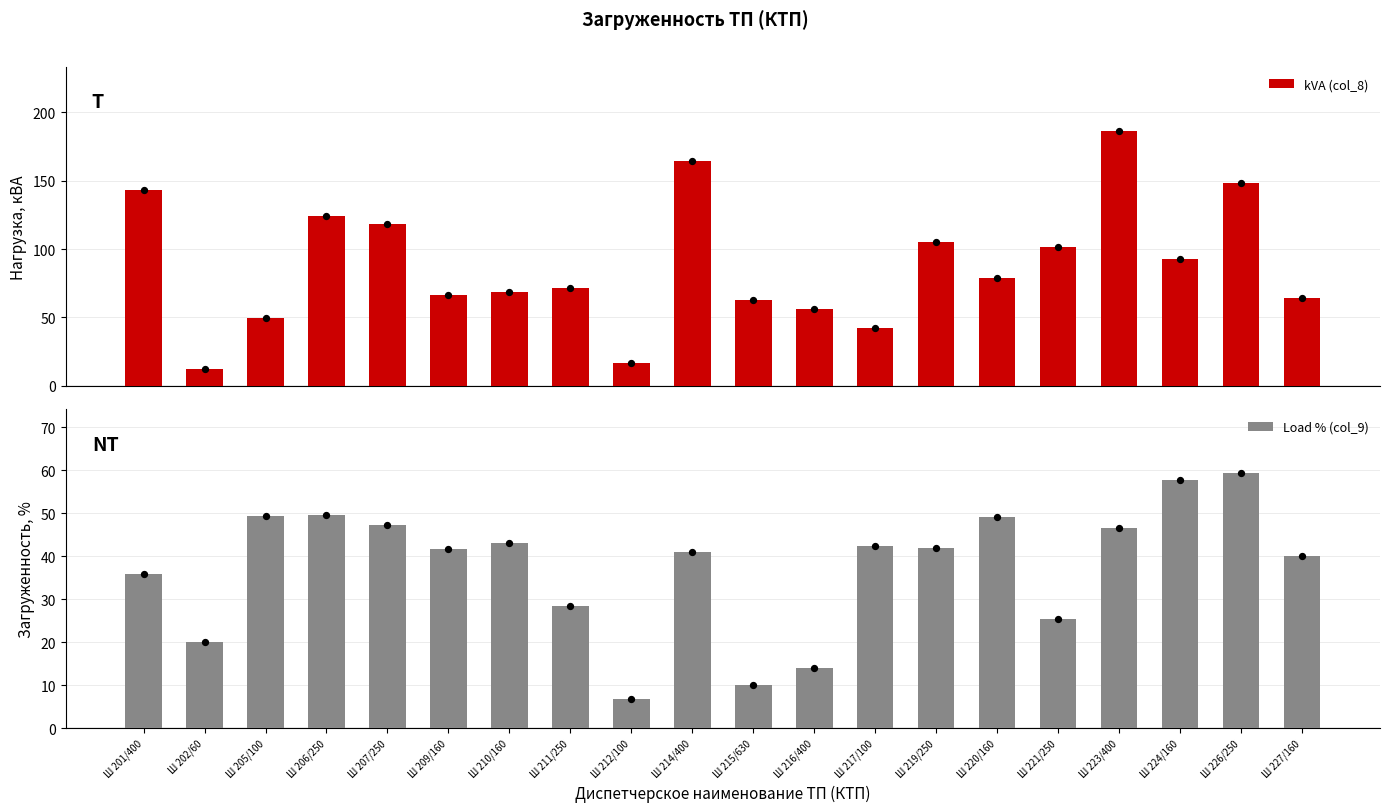

At how many categories does at least one series exceed 11?

20